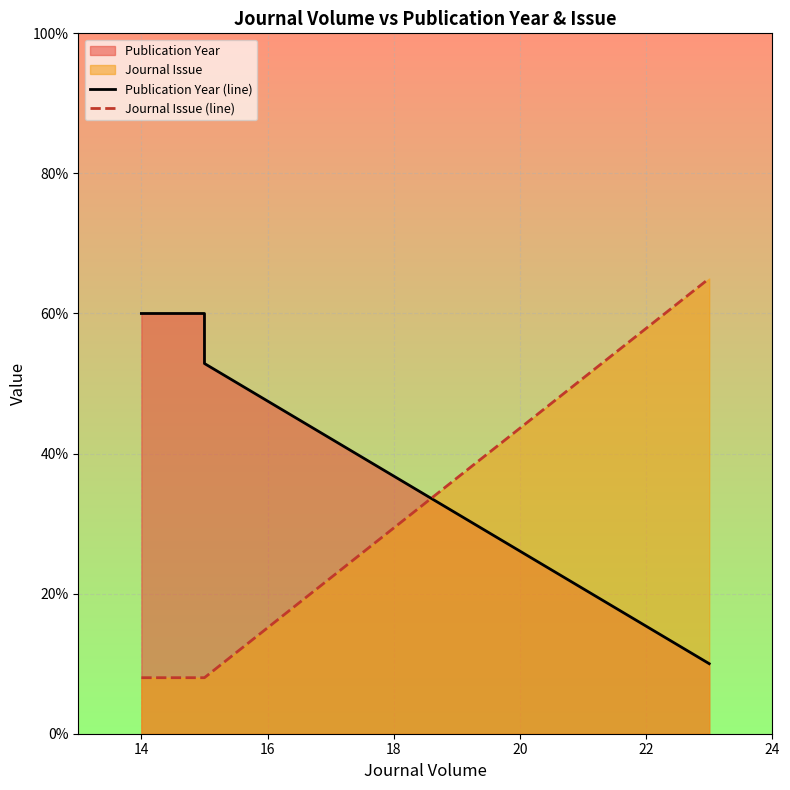

Reading left to right, list all the values displayed in this chart.

Publication Year (line): 60.0	60.0	52.9	10.0
Journal Issue (line): 8.0	8.0	8.0	65.0